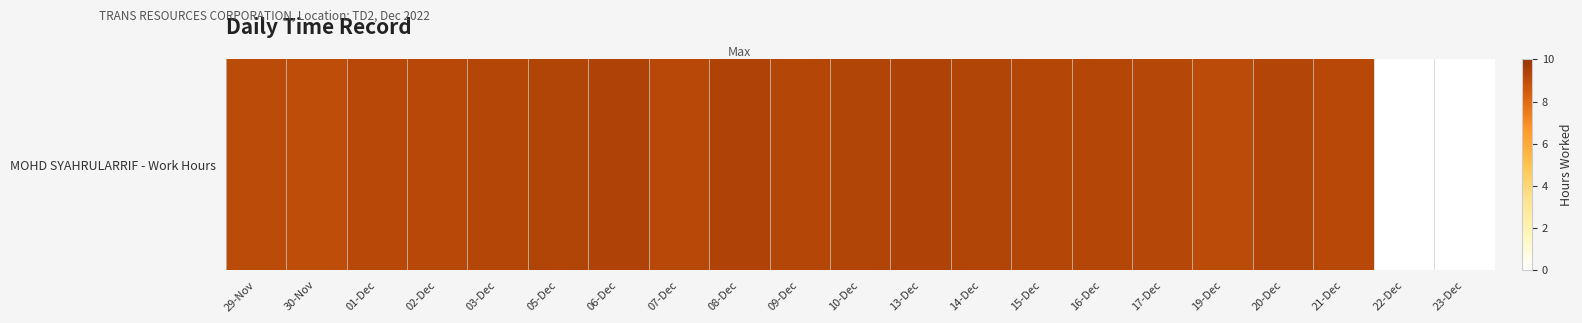

List the labels in order of value, largest first.

08-Dec, 13-Dec, 06-Dec, 14-Dec, 10-Dec, 05-Dec, 20-Dec, 15-Dec, 03-Dec, 16-Dec, 09-Dec, 17-Dec, 07-Dec, 01-Dec, 21-Dec, 02-Dec, 19-Dec, 29-Nov, 30-Nov, 22-Dec, 23-Dec